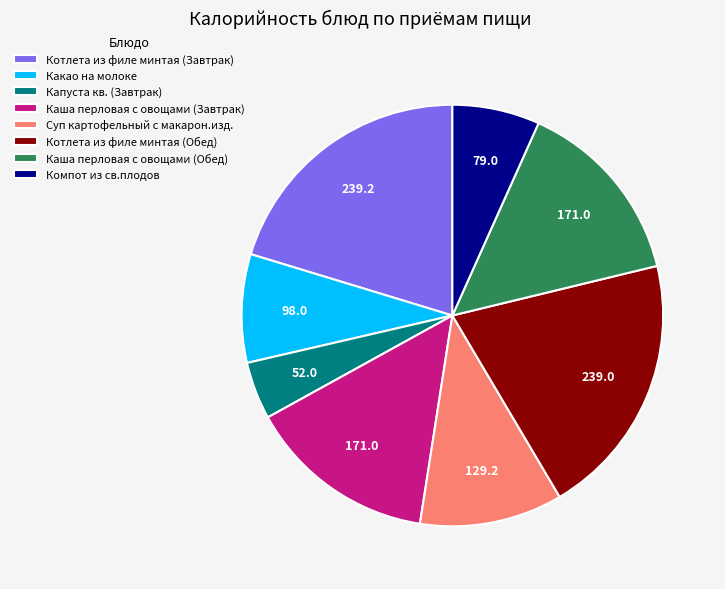

Does Котлета из филе минтая (Завтрак) represent more than half of the total?

No